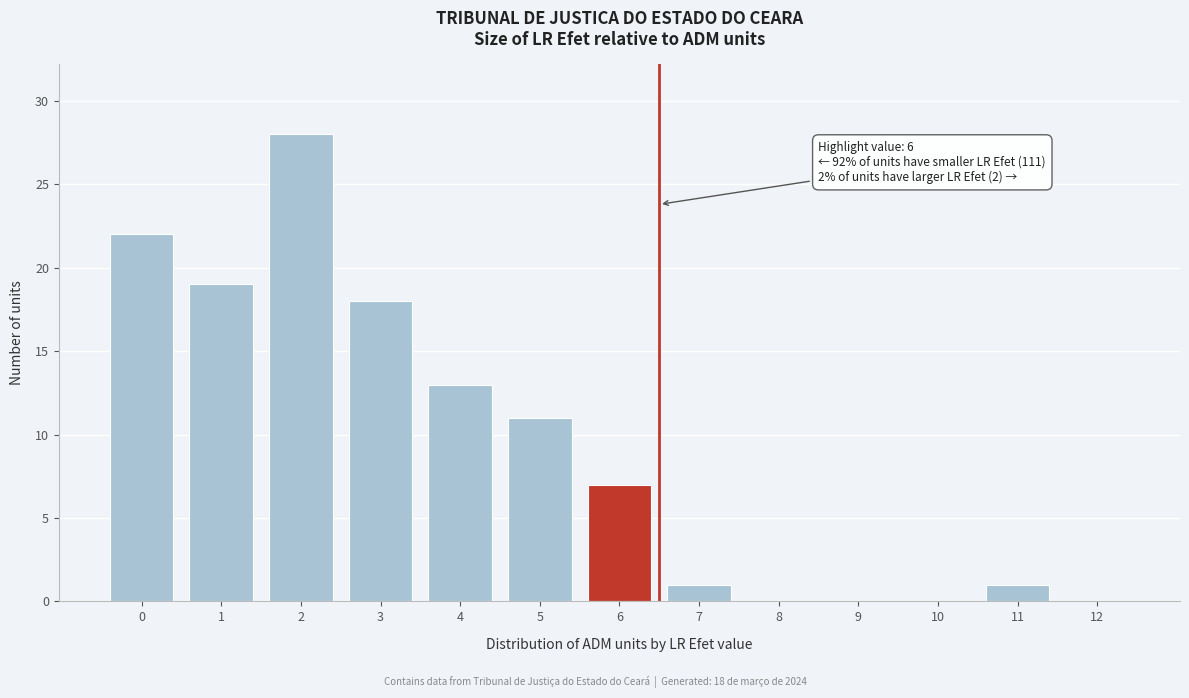

Reading right to left, list all the values displayed in this chart.

12=0	11=1	10=0	9=0	8=0	7=1	6=7	5=11	4=13	3=18	2=28	1=19	0=22